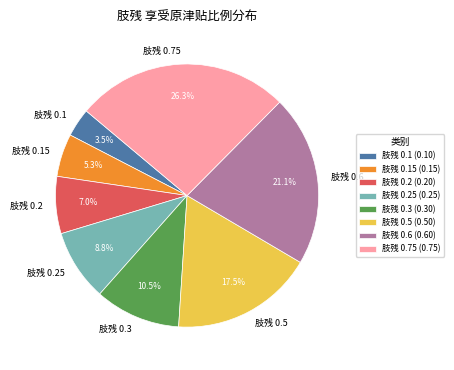

Does 肢残 0.5 represent more than half of the total?

No